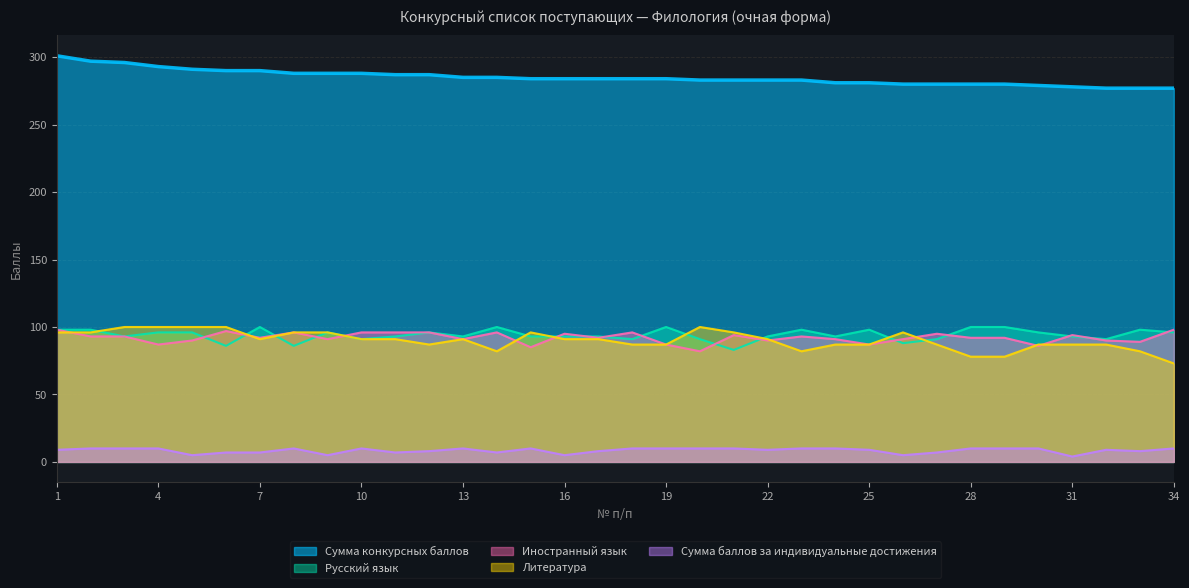

What is the maximum value for Литература?

100